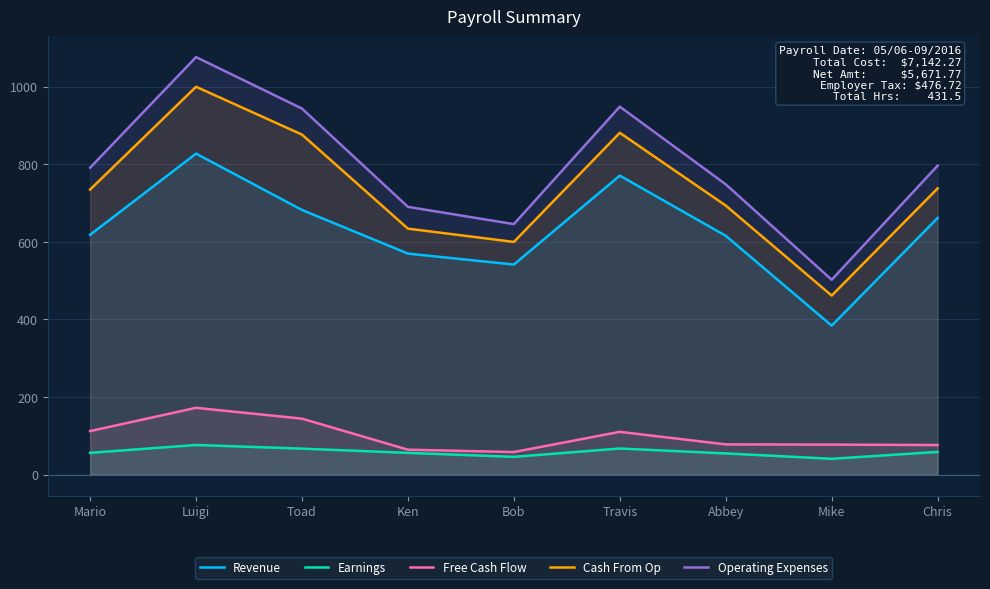

What is the sum of the Earnings values at Mike and Luigi?

117.3